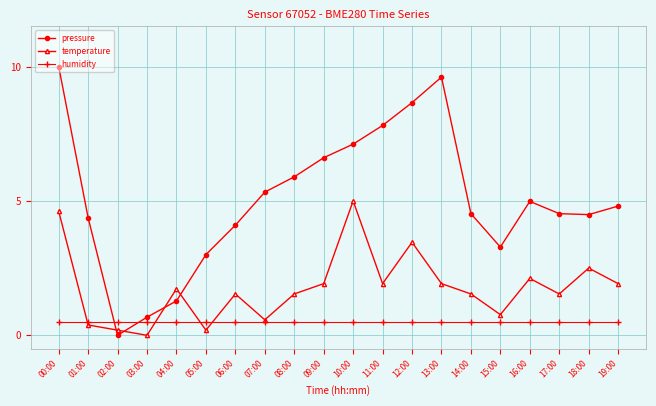

What is the sum of the pressure values at 02:00 and 04:00?

1.3